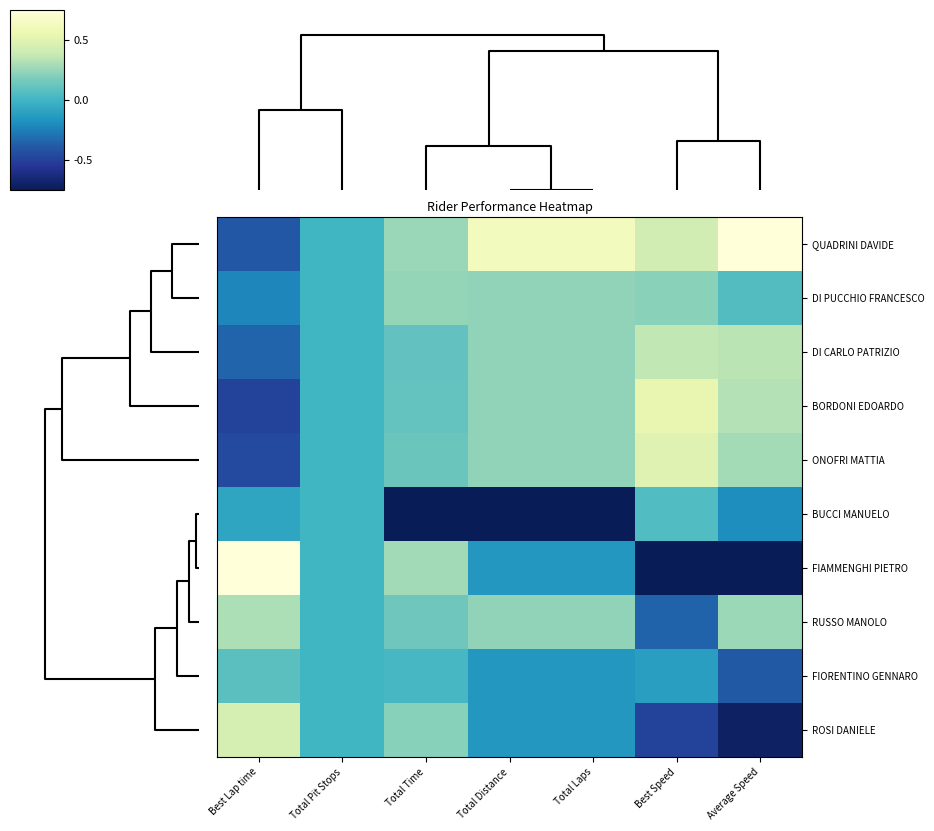

Reading left to right, transcribe all the data shown in this chart.

QUADRINI DAVIDE: Best Lap time=-0.8	Total Pit Stops=0.0	Total Time=0.5	Total Distance=1.2	Total Laps=1.2	Best Speed=0.8	Average Speed=1.7
DI PUCCHIO FRANCESCO: Best Lap time=-0.5	Total Pit Stops=0.0	Total Time=0.5	Total Distance=0.5	Total Laps=0.5	Best Speed=0.4	Average Speed=0.1
DI CARLO PATRIZIO: Best Lap time=-0.7	Total Pit Stops=0.0	Total Time=0.2	Total Distance=0.5	Total Laps=0.5	Best Speed=0.7	Average Speed=0.7
BORDONI EDOARDO: Best Lap time=-1.0	Total Pit Stops=0.0	Total Time=0.2	Total Distance=0.5	Total Laps=0.5	Best Speed=1.1	Average Speed=0.7
ONOFRI MATTIA: Best Lap time=-0.9	Total Pit Stops=0.0	Total Time=0.3	Total Distance=0.5	Total Laps=0.5	Best Speed=1.0	Average Speed=0.6
BUCCI MANUELO: Best Lap time=-0.2	Total Pit Stops=0.0	Total Time=-3.0	Total Distance=-2.7	Total Laps=-2.7	Best Speed=0.1	Average Speed=-0.4
FIAMMENGHI PIETRO: Best Lap time=2.4	Total Pit Stops=0.0	Total Time=0.6	Total Distance=-0.3	Total Laps=-0.3	Best Speed=-2.2	Average Speed=-1.6
RUSSO MANOLO: Best Lap time=0.6	Total Pit Stops=0.0	Total Time=0.3	Total Distance=0.5	Total Laps=0.5	Best Speed=-0.7	Average Speed=0.5
FIORENTINO GENNARO: Best Lap time=0.2	Total Pit Stops=0.0	Total Time=0.0	Total Distance=-0.3	Total Laps=-0.3	Best Speed=-0.2	Average Speed=-0.8
ROSI DANIELE: Best Lap time=0.9	Total Pit Stops=0.0	Total Time=0.4	Total Distance=-0.3	Total Laps=-0.3	Best Speed=-1.0	Average Speed=-1.4